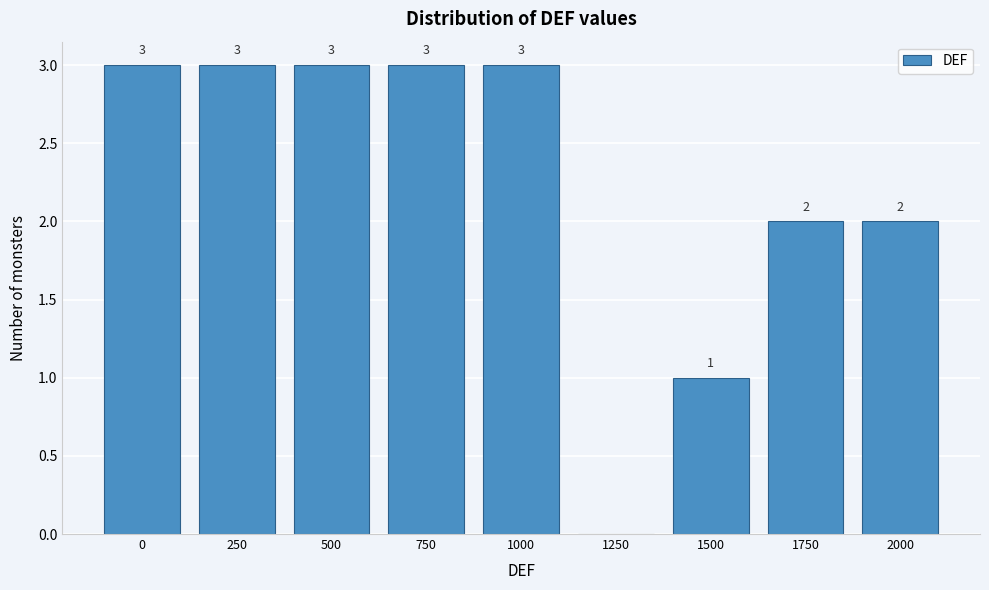

Reading left to right, what are all the values shown in this chart?

0=3	250=3	500=3	750=3	1000=3	1250=0	1500=1	1750=2	2000=2